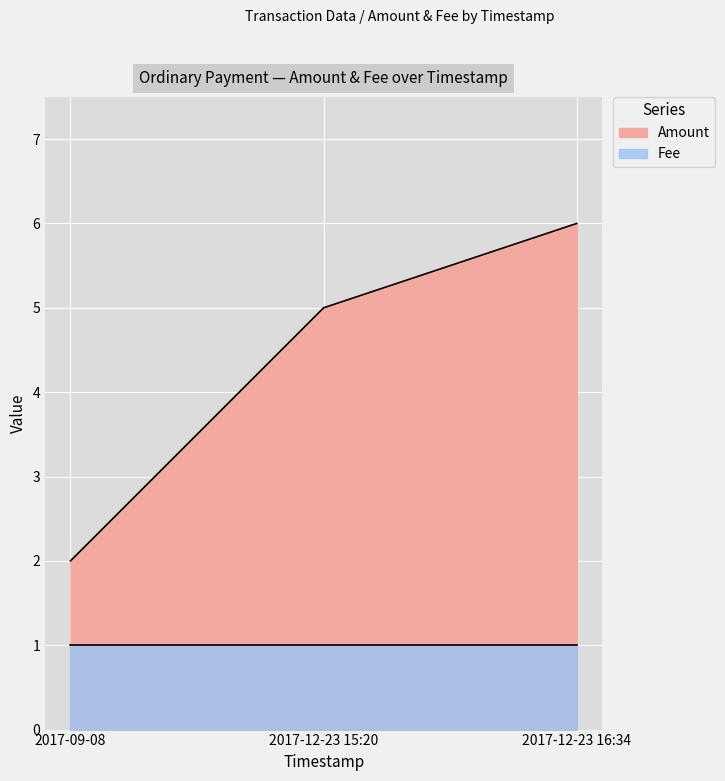

At which label does the data first exceed 5?

2017-12-23 16:34